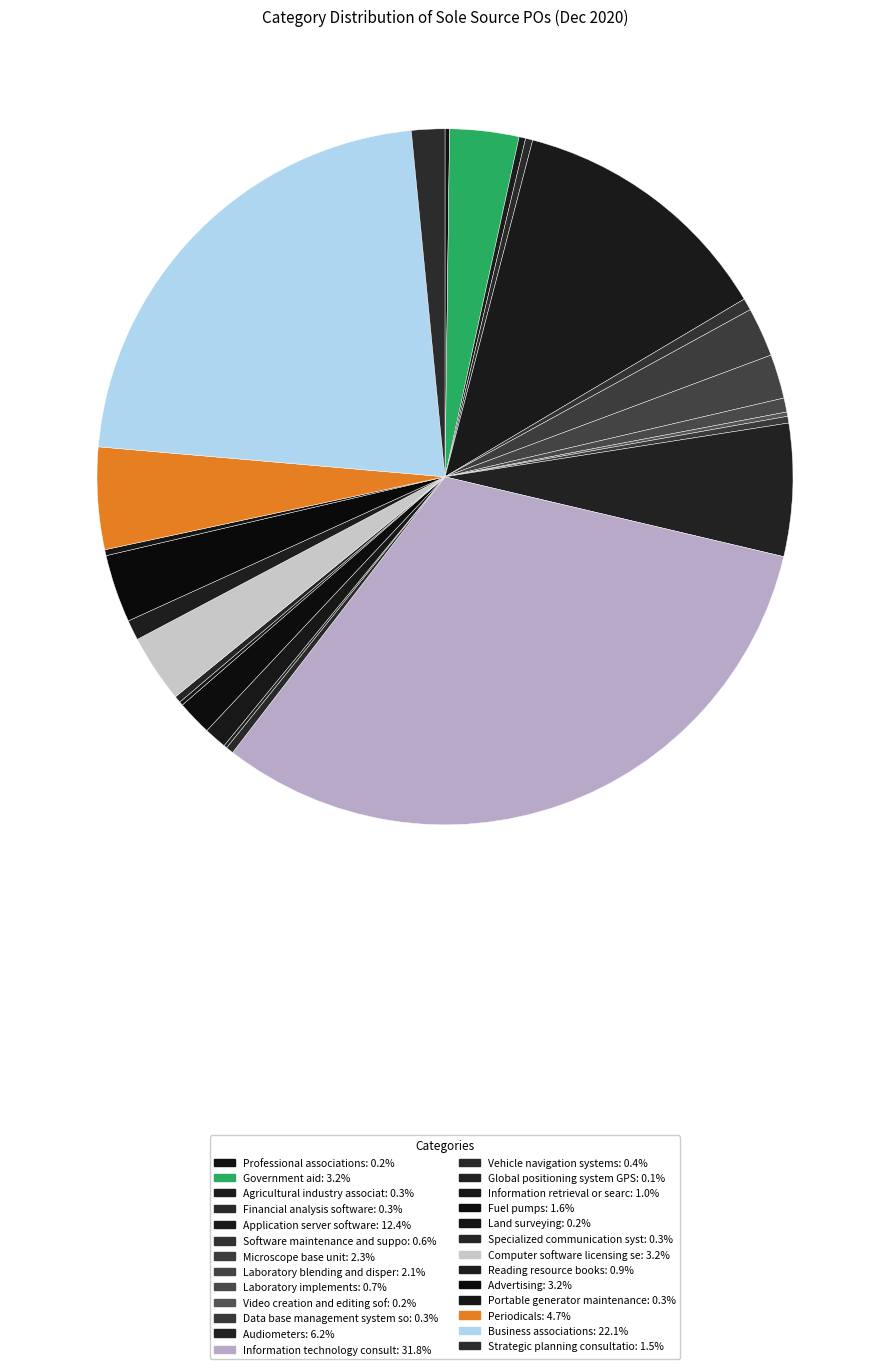

What is the change in value from Financial analysis software to Computer software licensing se?

+89452.8